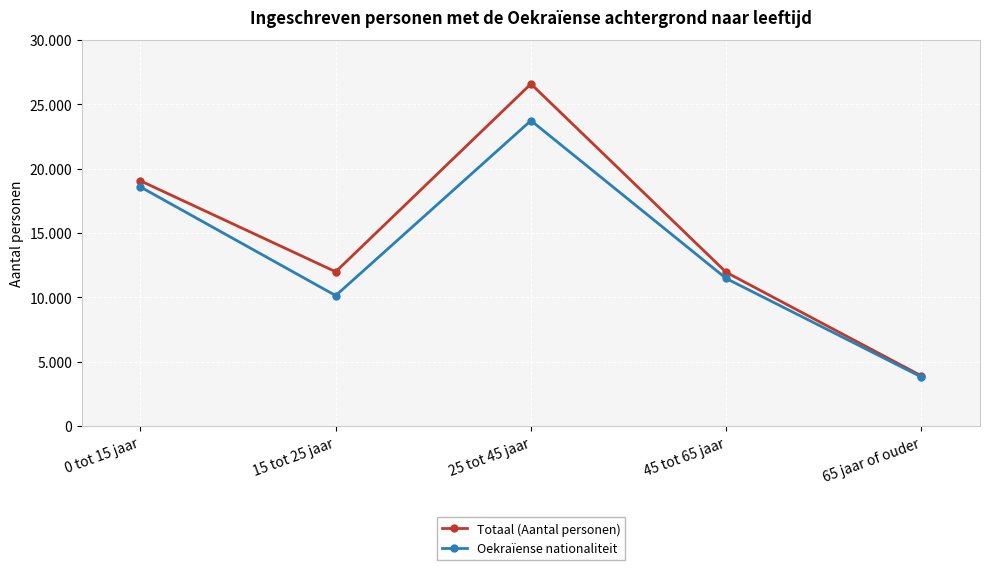

Does the chart have visible grid lines?

Yes